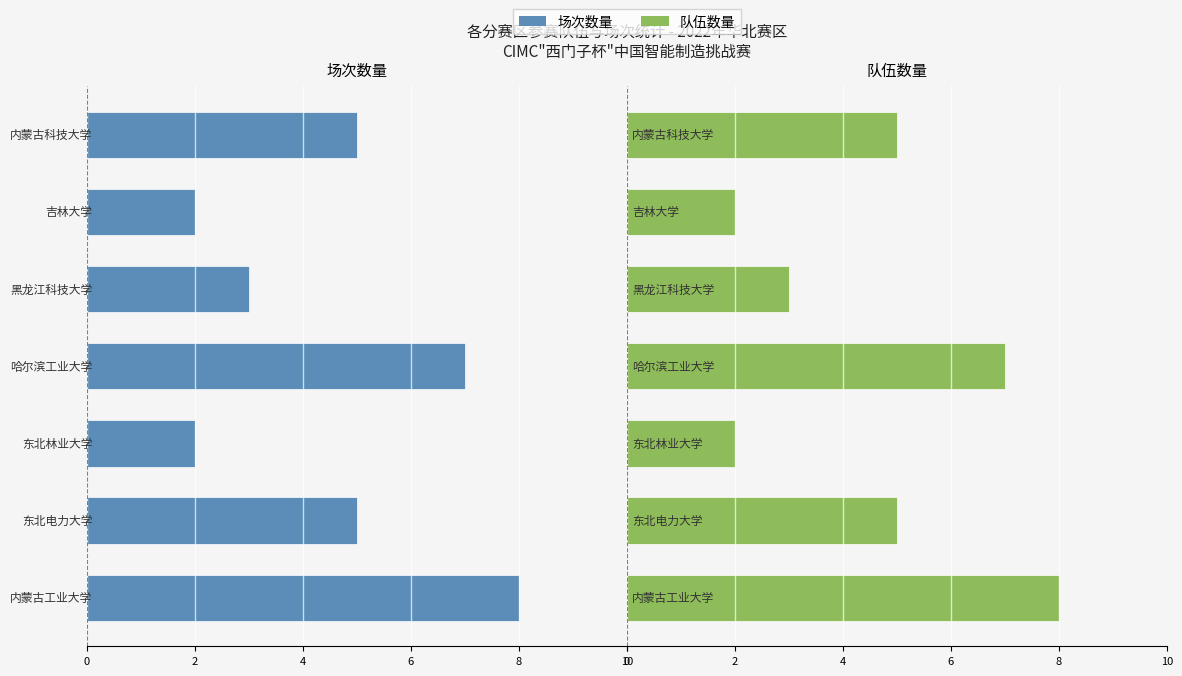

Is it true that 队伍数量（右） equals 2 at 6?

True